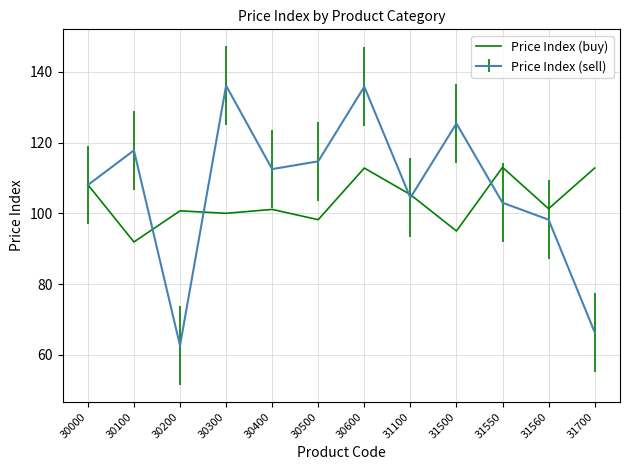

What is the greatest value displayed?

136.1